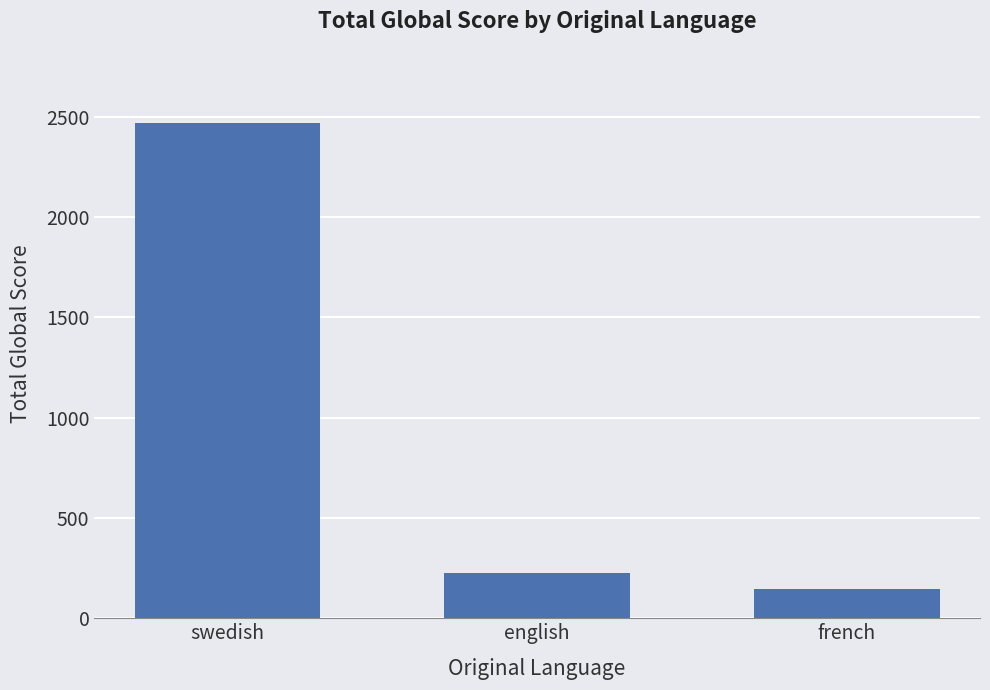

How many values are below 228?

1